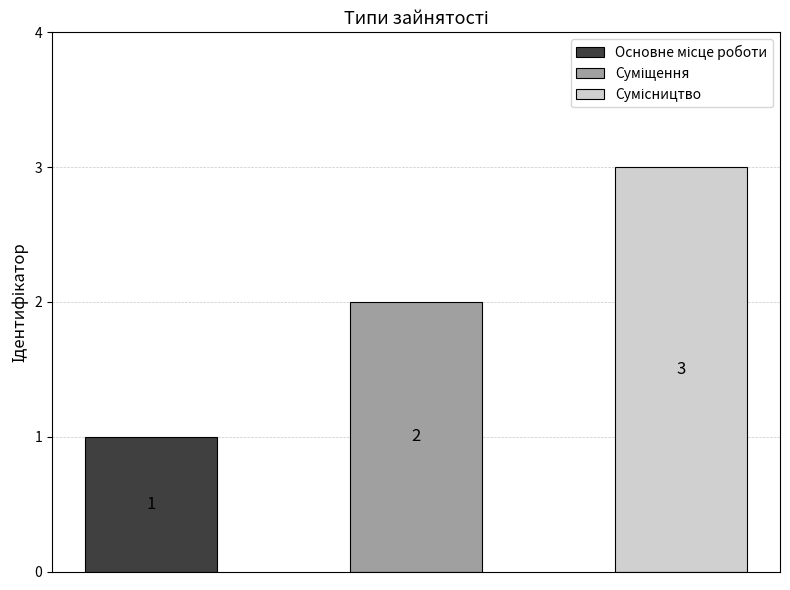

What is the greatest value displayed?

3